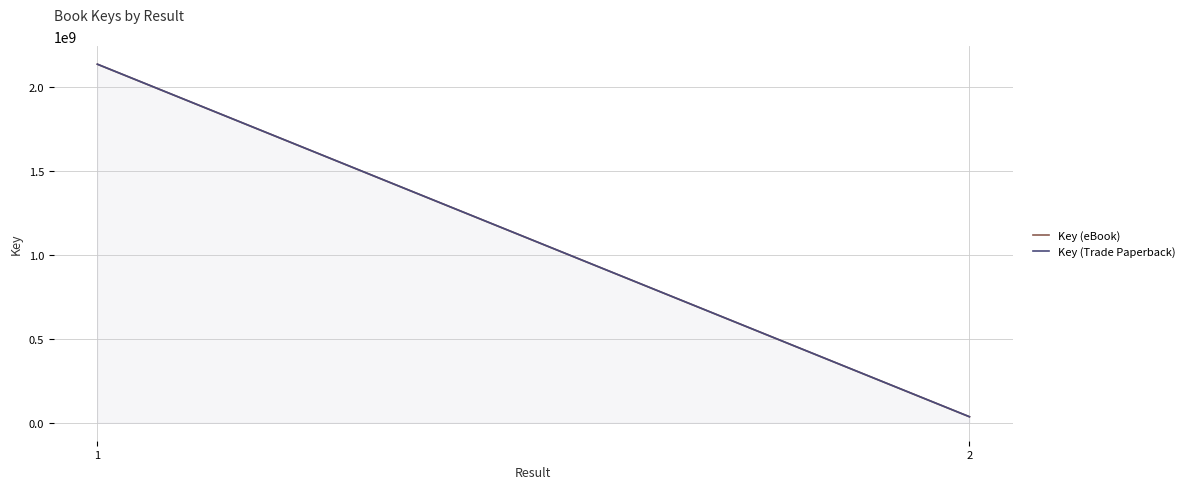

What is the value of the Key (eBook) point at the 2nd from the left?

35983669